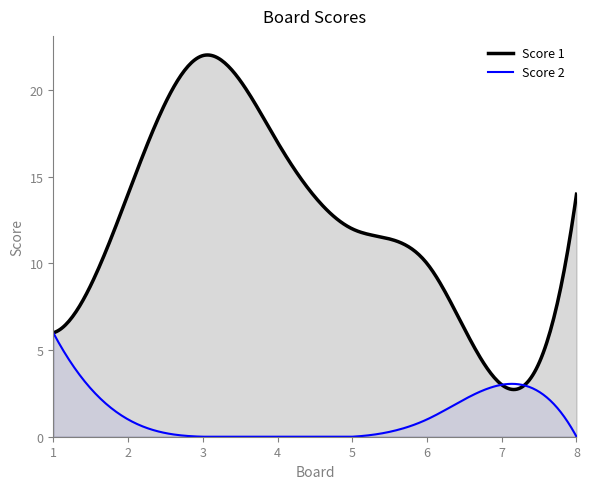

How many values in the Score 2 series are below 1?

4